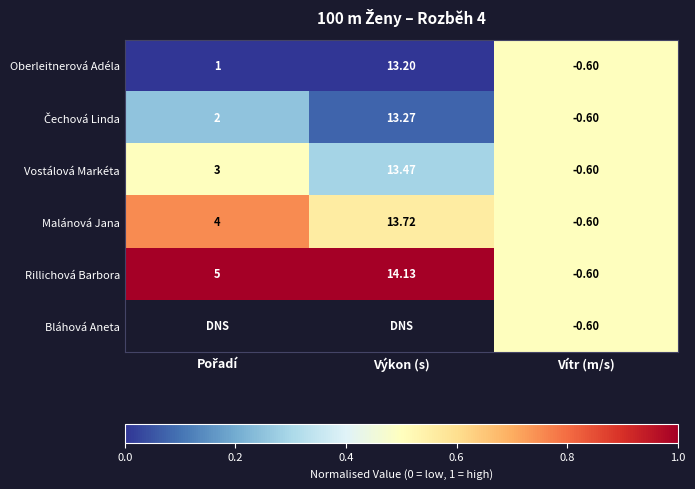

At which label does Vostálová Markéta reach its minimum?

Vítr (m/s)